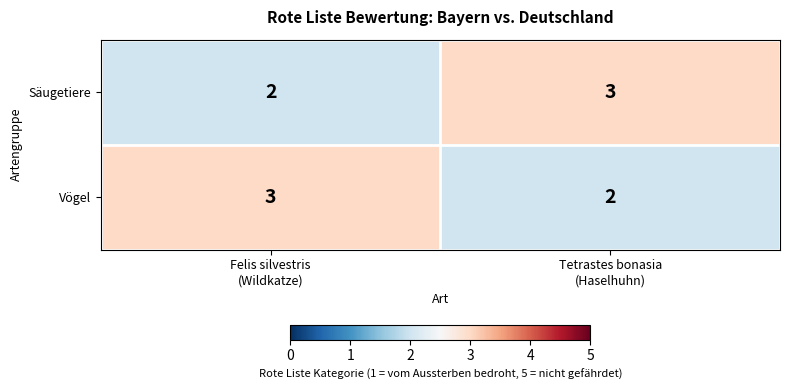

At how many categories does at least one series exceed 2?

2